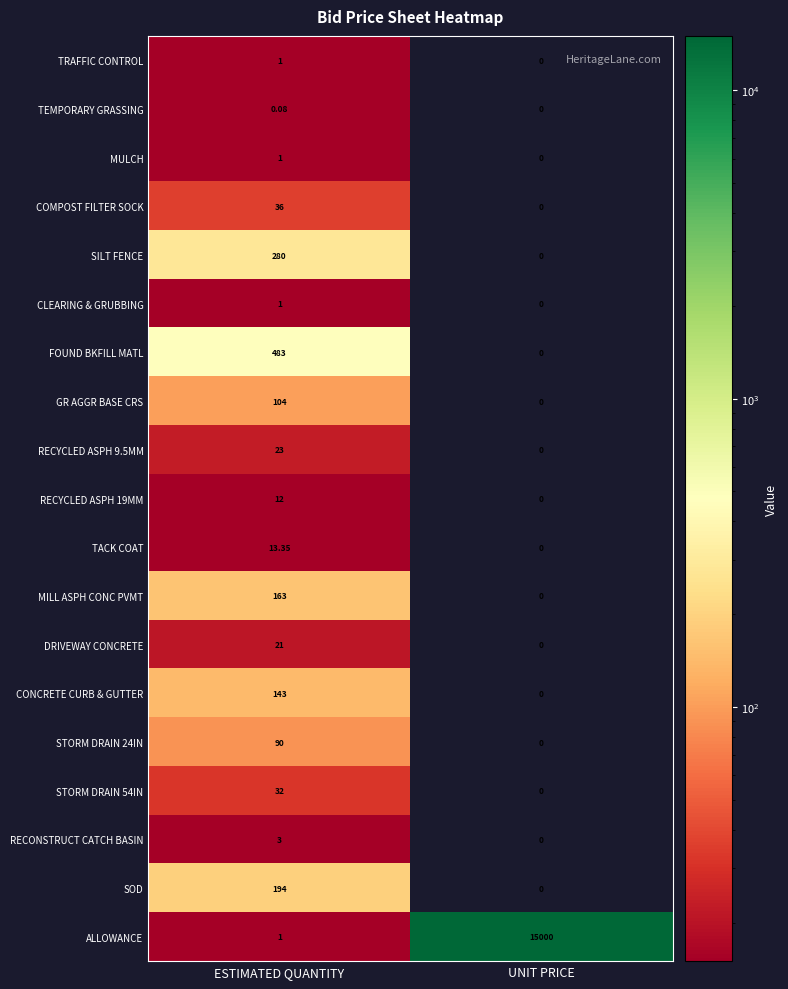

At which category is the sum across all series the highest?

UNIT PRICE